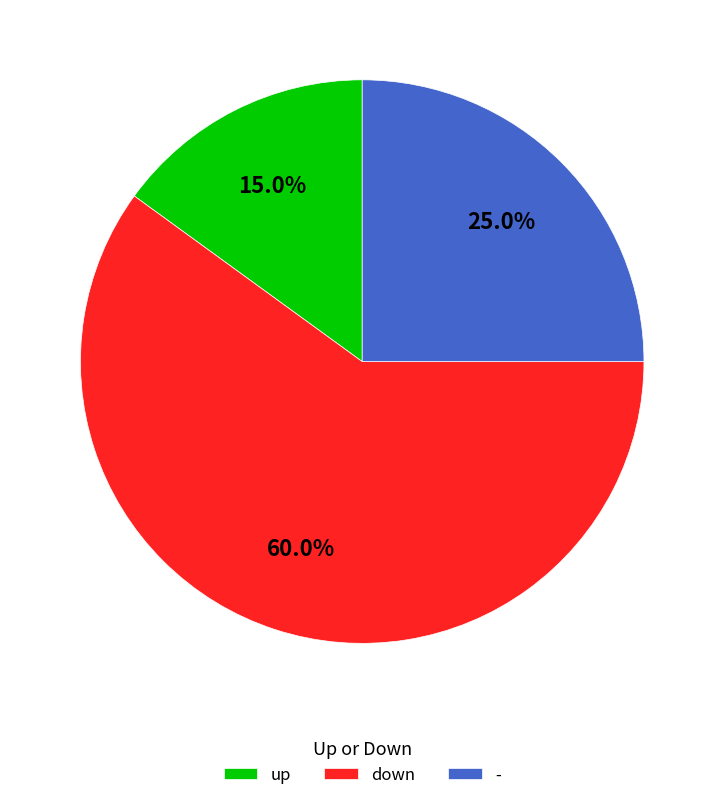

Does down represent more than half of the total?

Yes